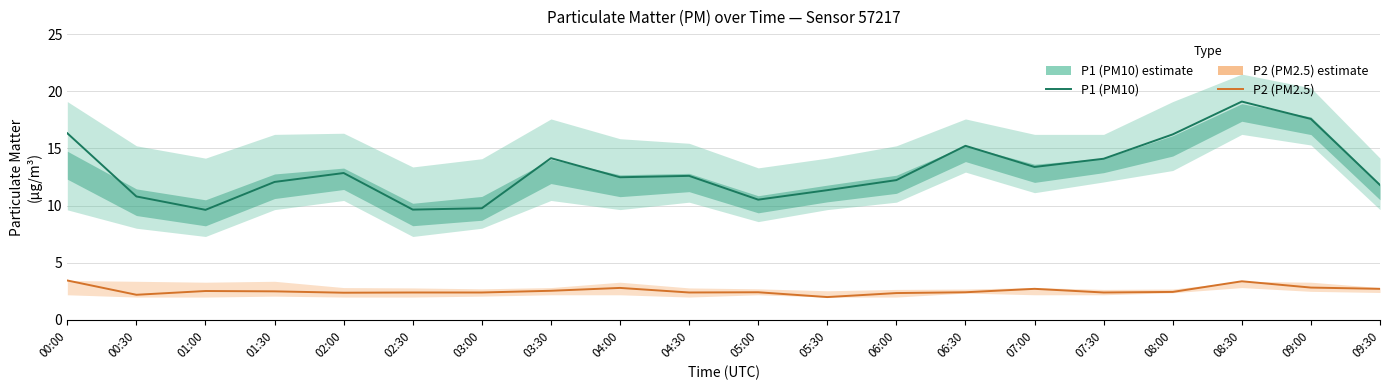

Reading right to left, transcribe all the data shown in this chart.

P1 (PM10): 09:30=11.8	09:00=17.6	08:30=19.1	08:00=16.2	07:30=14.1	07:00=13.4	06:30=15.2	06:00=12.2	05:30=11.3	05:00=10.5	04:30=12.6	04:00=12.5	03:30=14.2	03:00=9.8	02:30=9.7	02:00=12.8	01:30=12.1	01:00=9.6	00:30=10.8	00:00=16.3
P2 (PM2.5): 09:30=2.7	09:00=2.8	08:30=3.4	08:00=2.5	07:30=2.4	07:00=2.7	06:30=2.4	06:00=2.4	05:30=2.0	05:00=2.4	04:30=2.4	04:00=2.8	03:30=2.5	03:00=2.4	02:30=2.4	02:00=2.4	01:30=2.5	01:00=2.5	00:30=2.2	00:00=3.5